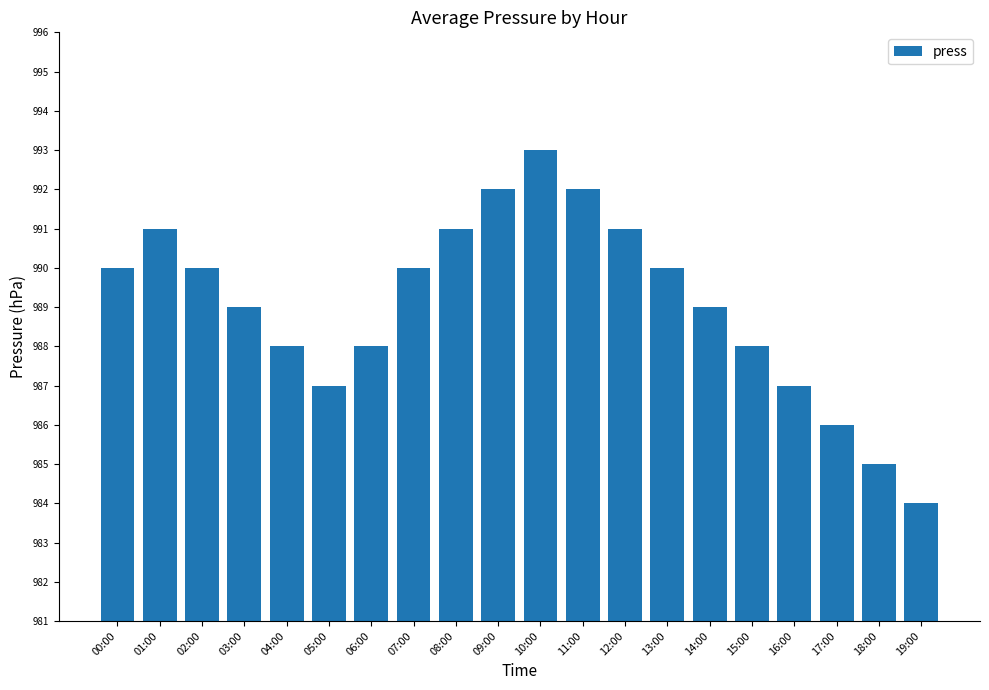

What position from the right is 09:00?

11